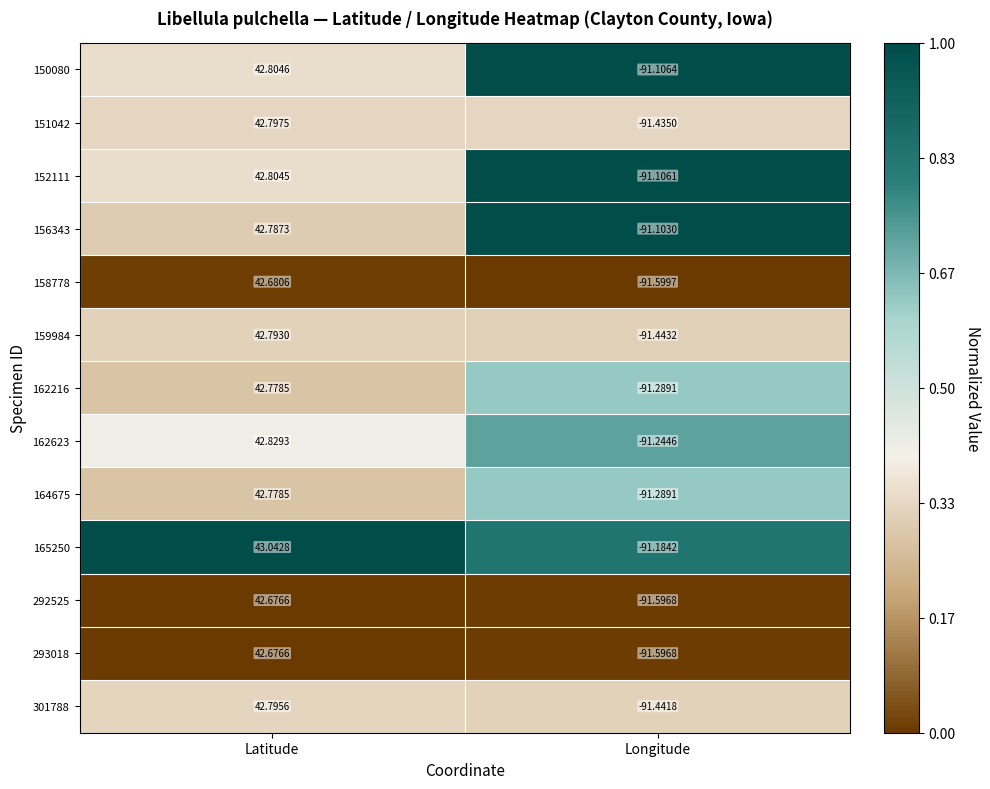

What is the maximum value shown in the chart?

43.0